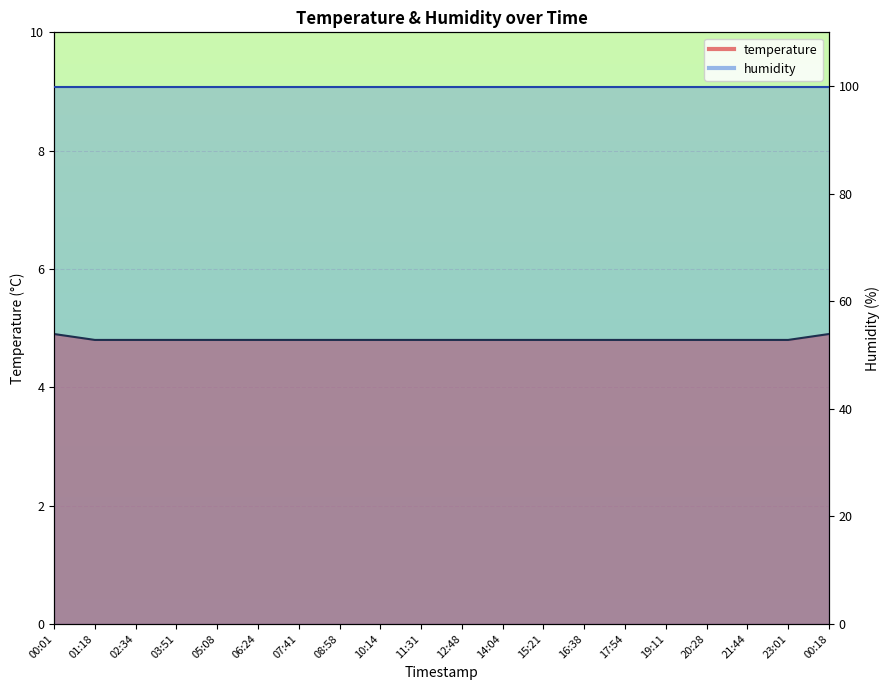

At which label is the value closest to 4?

01:18